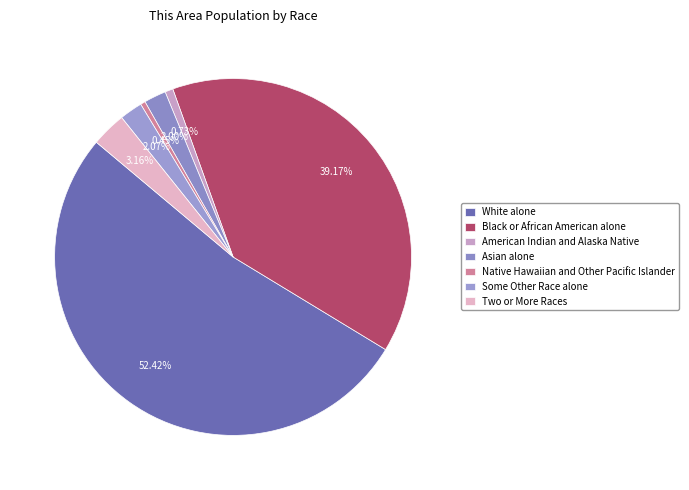

The Asian alone slice represents 14% of the pie. True or false?

False